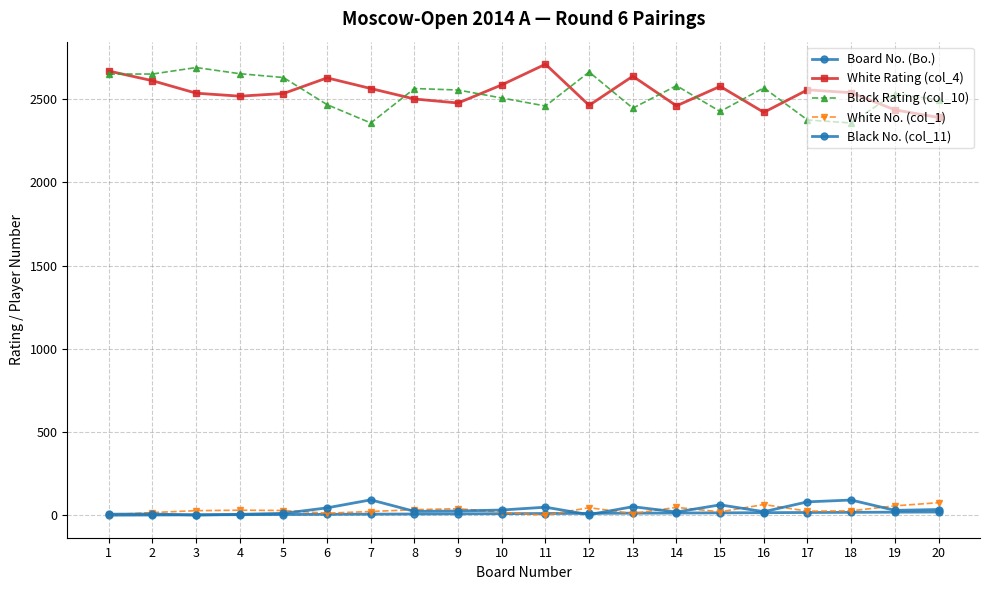

Is the value of Black Rating (col_10) at 10 greater than the value of Black No. (col_11) at 20?

Yes